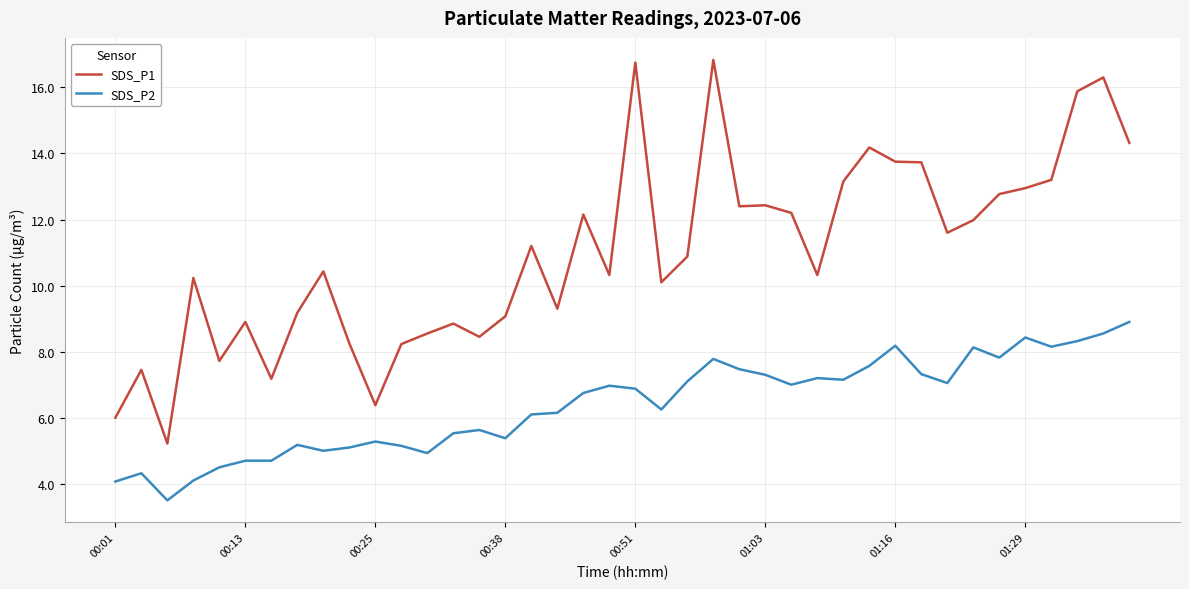

True or false: SDS_P2 and SDS_P1 intersect in this chart.

False